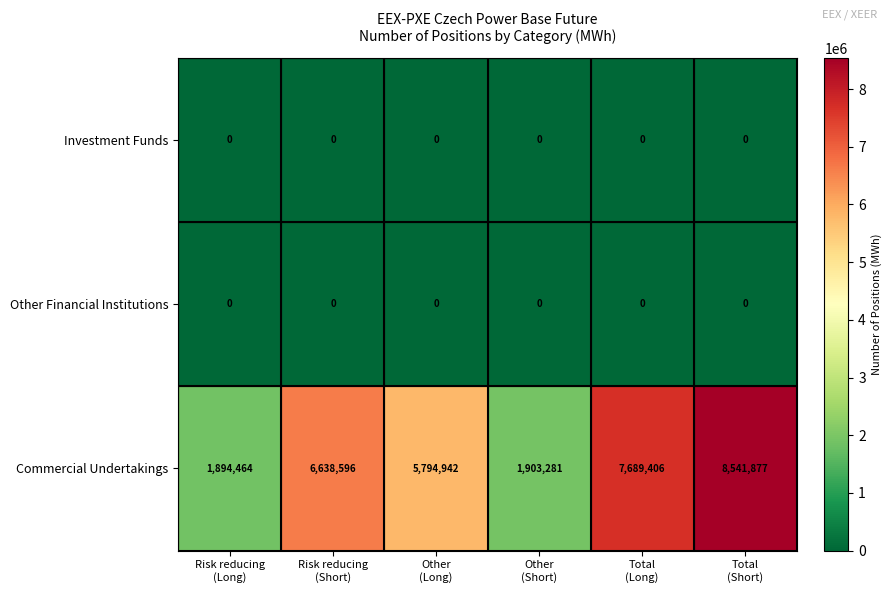

Which series has the largest range (max minus min)?

Commercial Undertakings